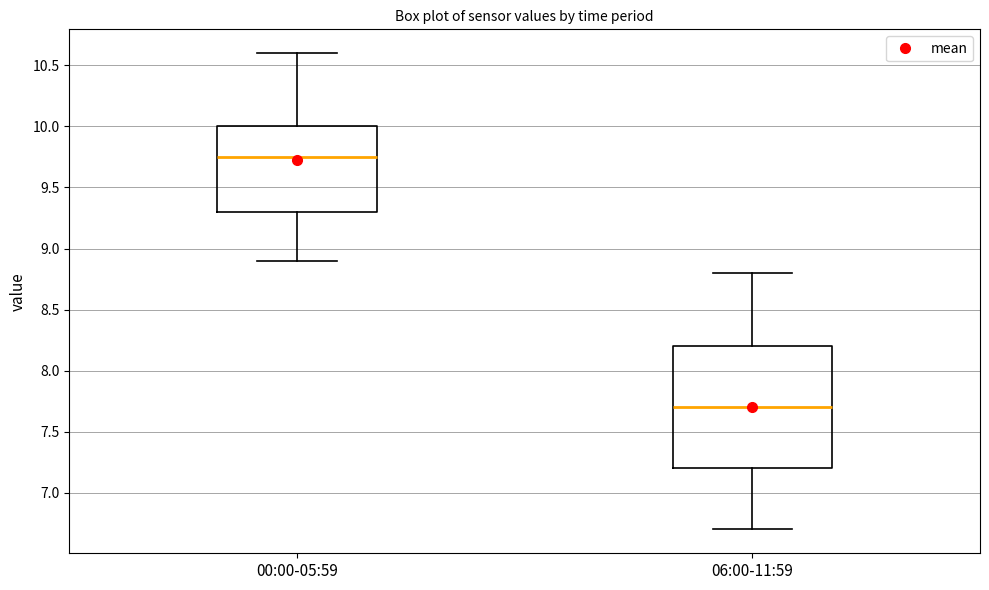

Reading left to right, read every box against the y-axis: the position of its median line, the range the box covers, and the ends of its whiskers. The values are not printed on the chart, so give them approximately, as read against the axis.

00:00-05:59: median 9.75, box 9.30 to 10.00, whiskers 8.90 to 10.60
06:00-11:59: median 7.70, box 7.20 to 8.20, whiskers 6.70 to 8.80